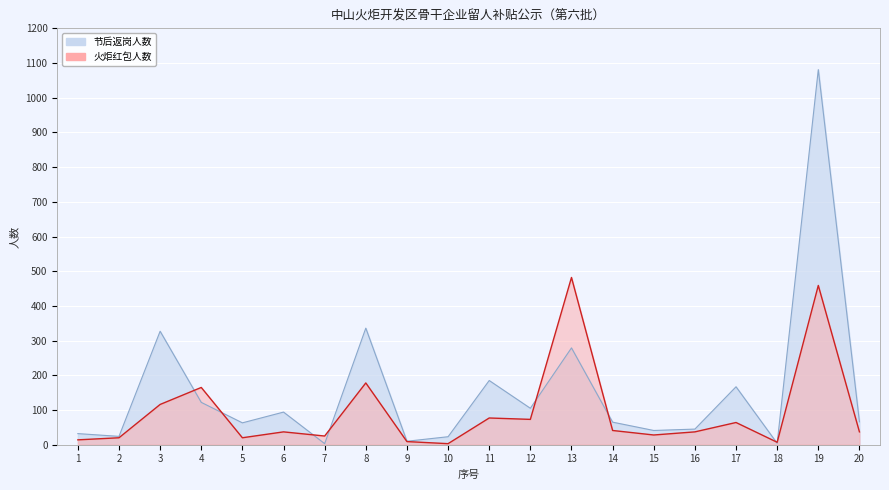

How many interior local peaks does the 节后返岗人数 series have?

7